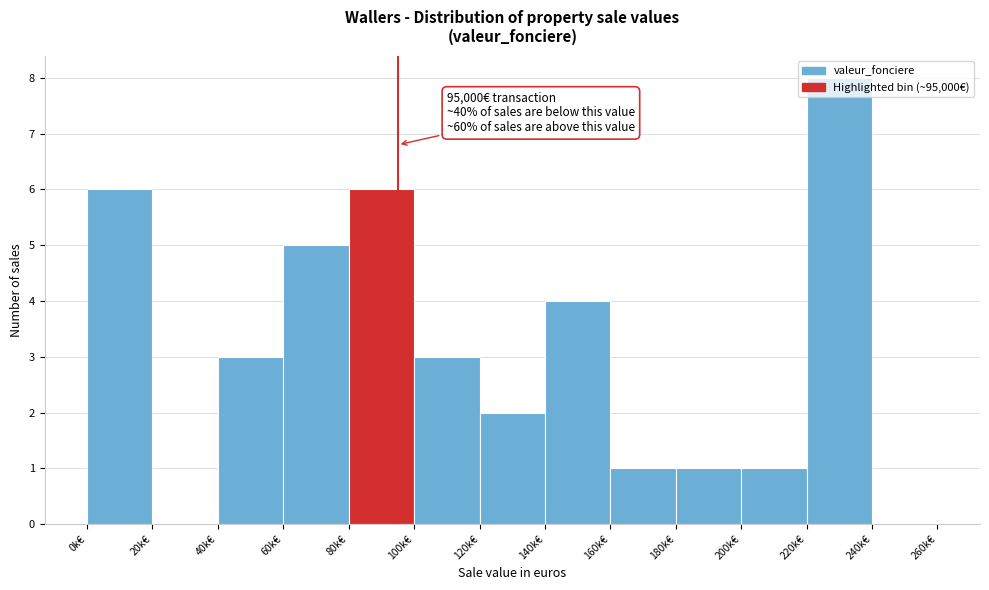

At which category does the chart reach its peak across all series?

220k€